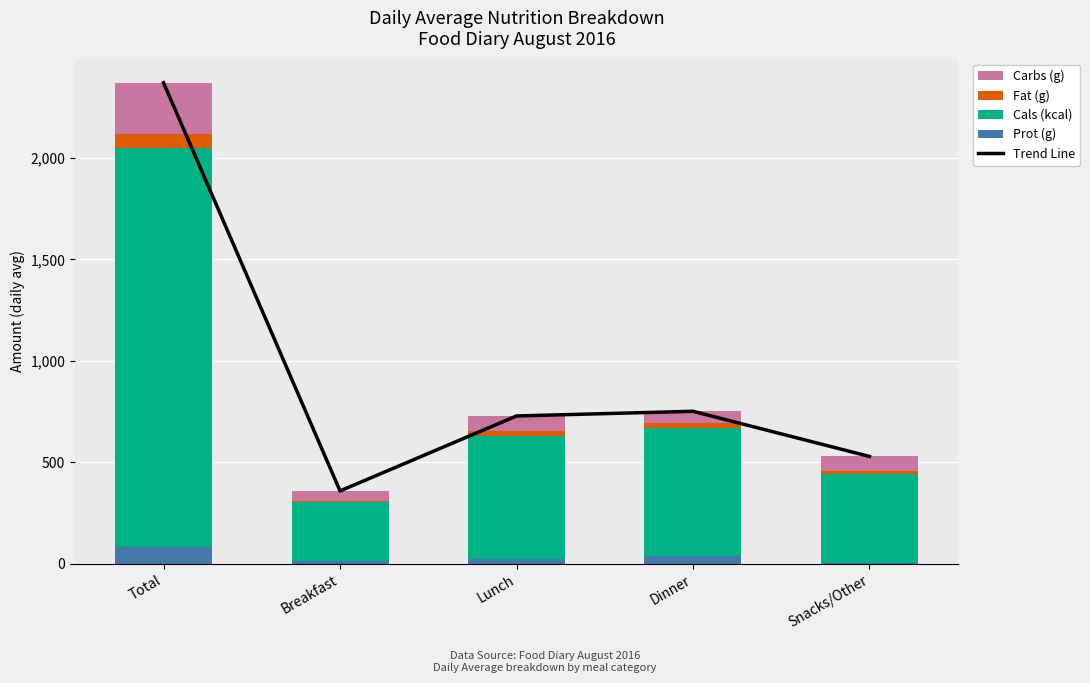

What is the difference between the maximum and minimum values in the Trend Line series?

2009.7